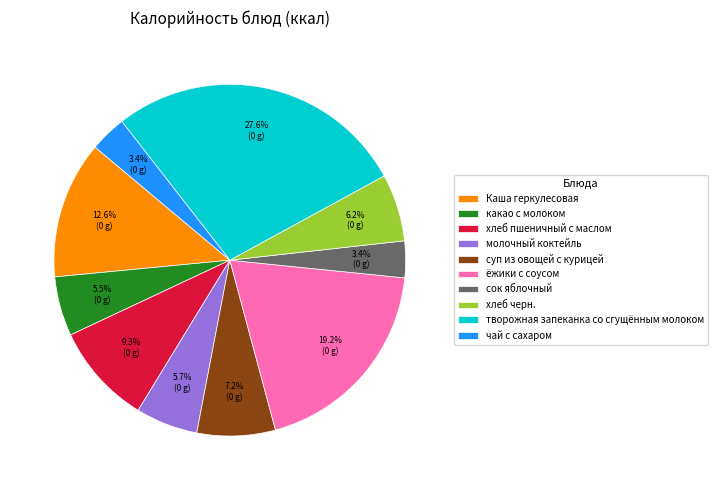

Count the number of slices in the pie.

10